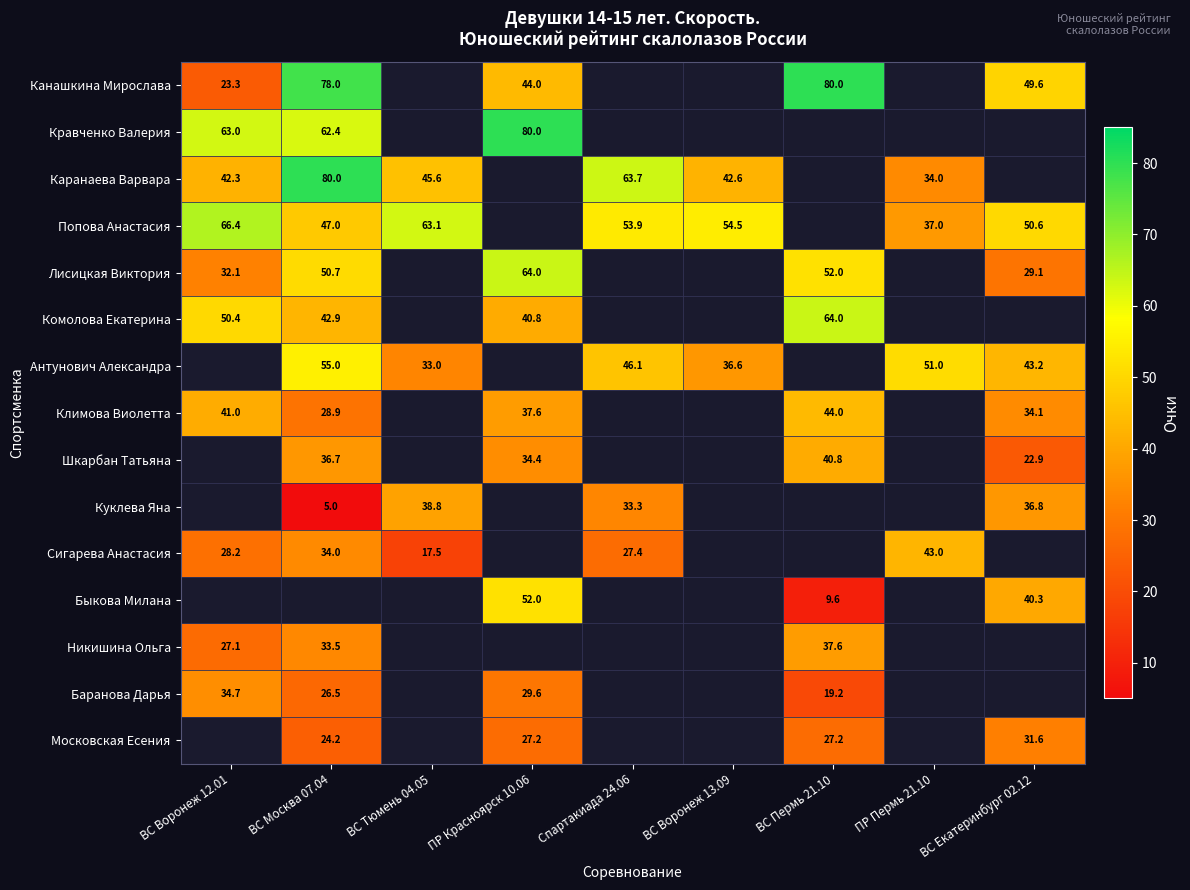

What is the sum of the Антунович Александра values at ВС Екатеринбург 02.12 and ПР Пермь 21.10?

94.2